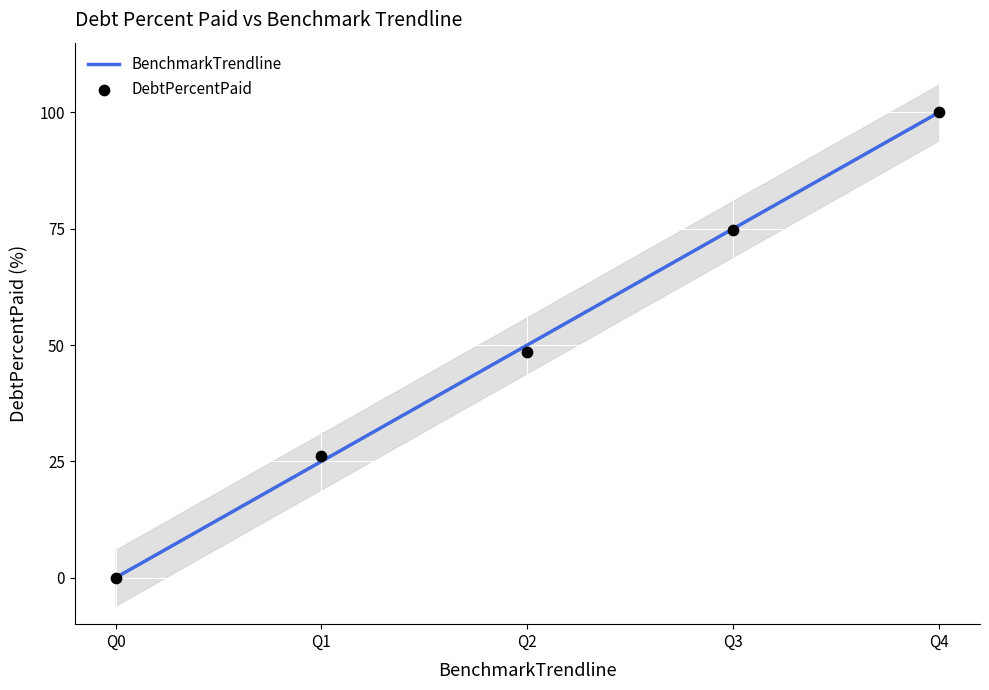

What is the total value across all series at Q1?

51.1